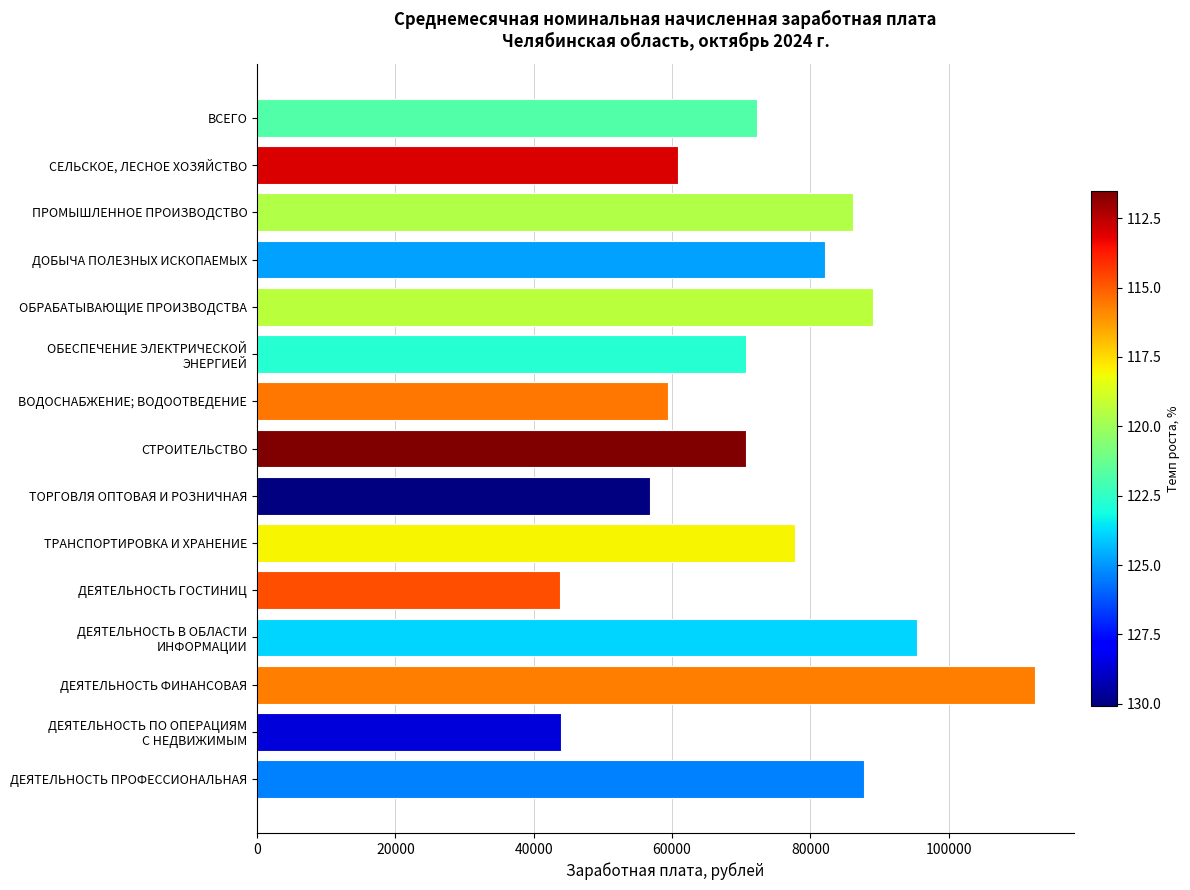

Are the bars horizontal?

Yes